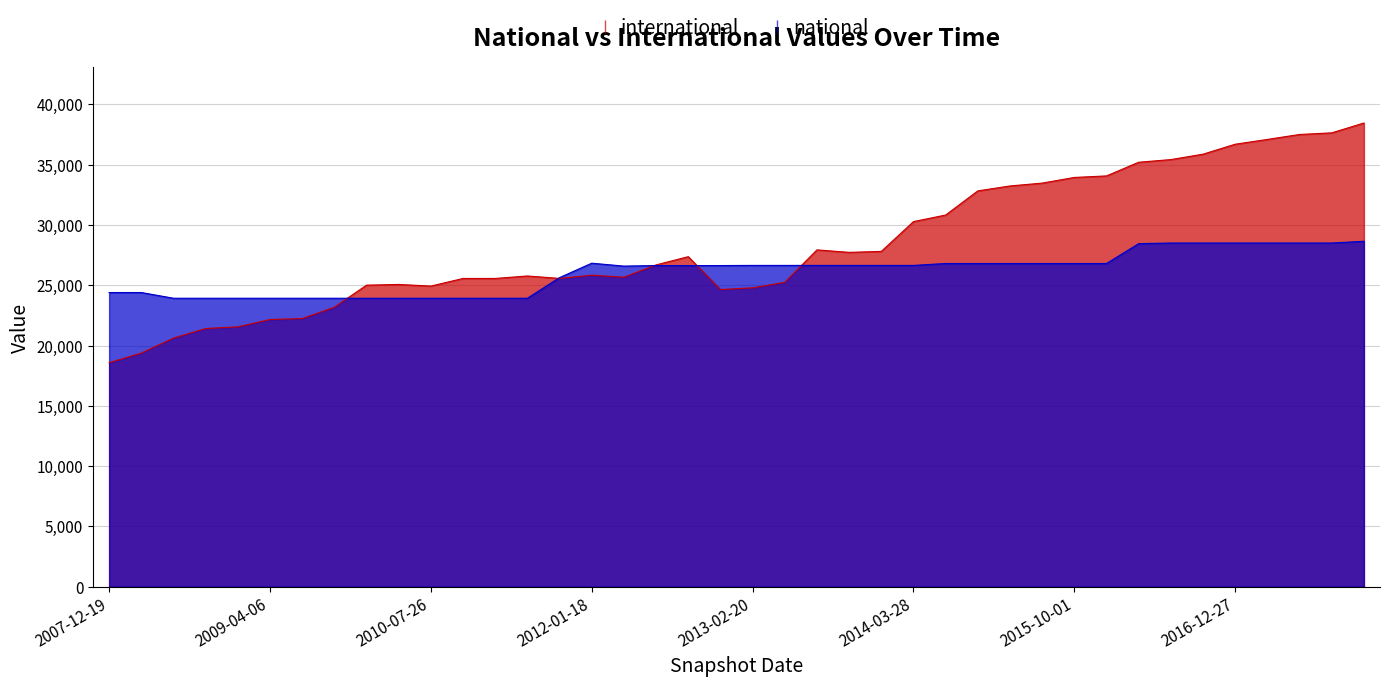

What is the difference between the national values at 2009-06-17 and 2012-10-31?

2712